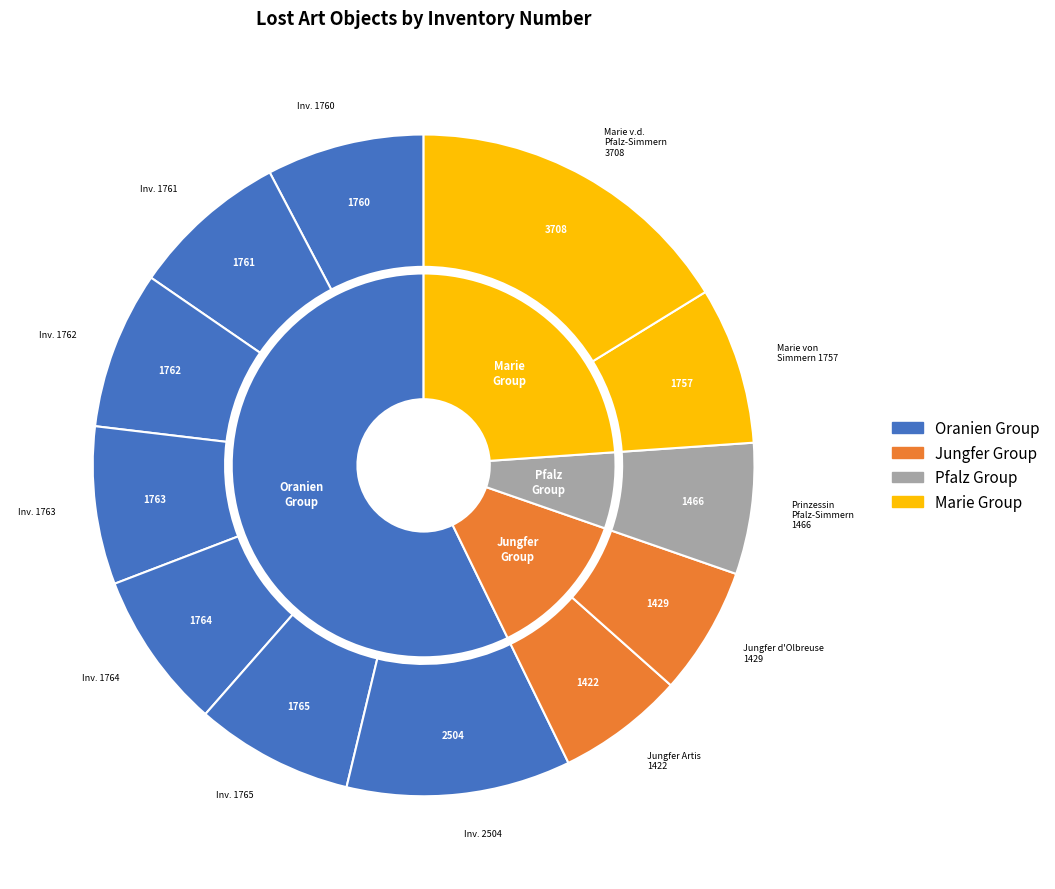

What is the largest slice in the pie chart?

Marie v. d. Pfalz-Simmern (3708)